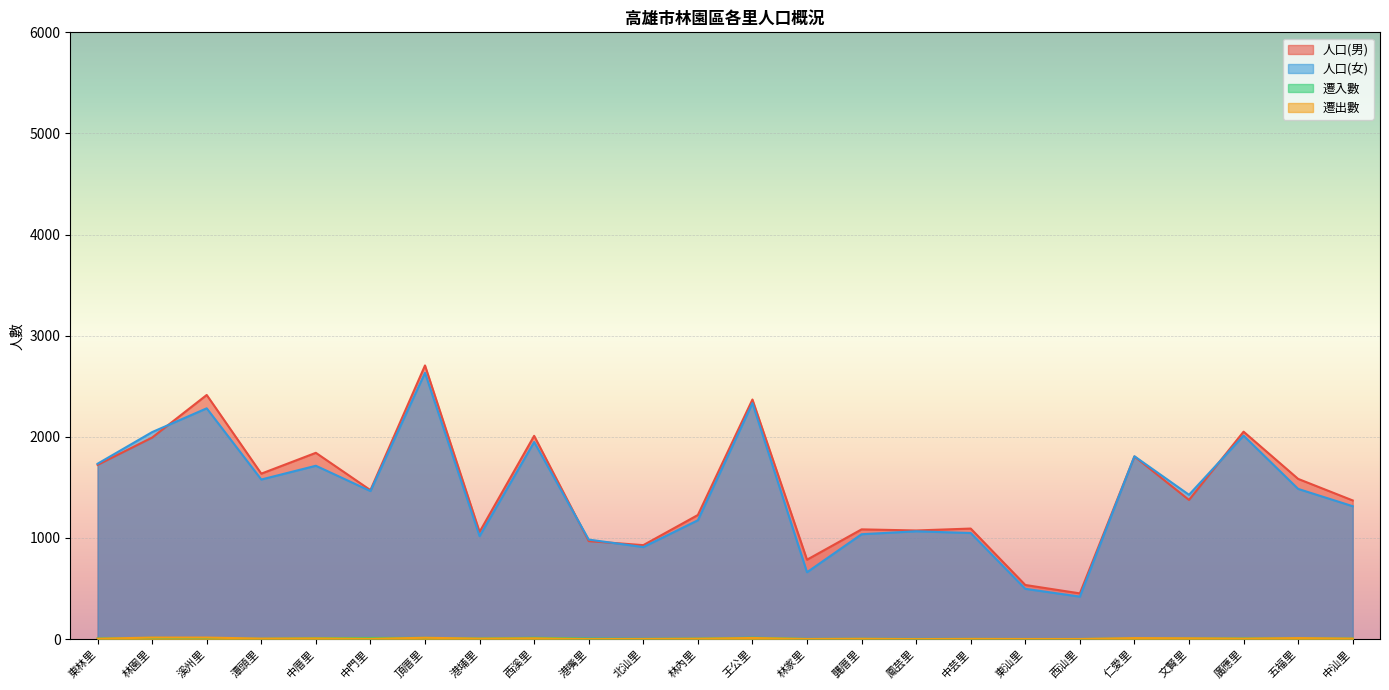

Where is the first local minimum for 遷出數?

潭頭里